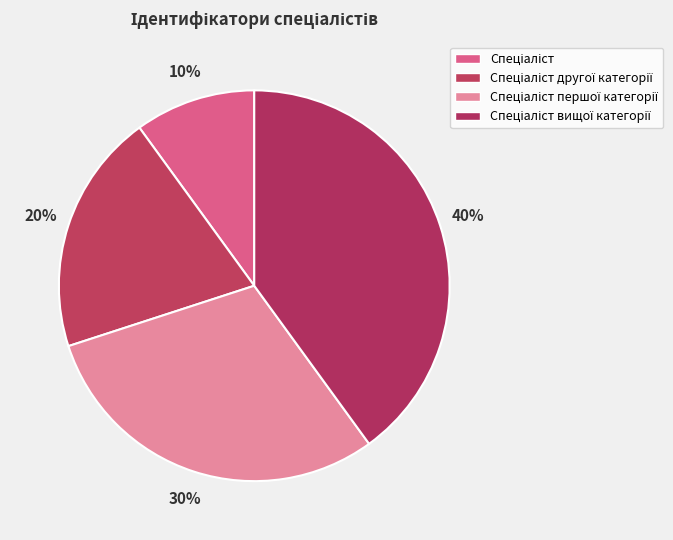

What is the ratio of the value at Спеціаліст другої категорії to the value at Спеціаліст першої категорії?

0.7